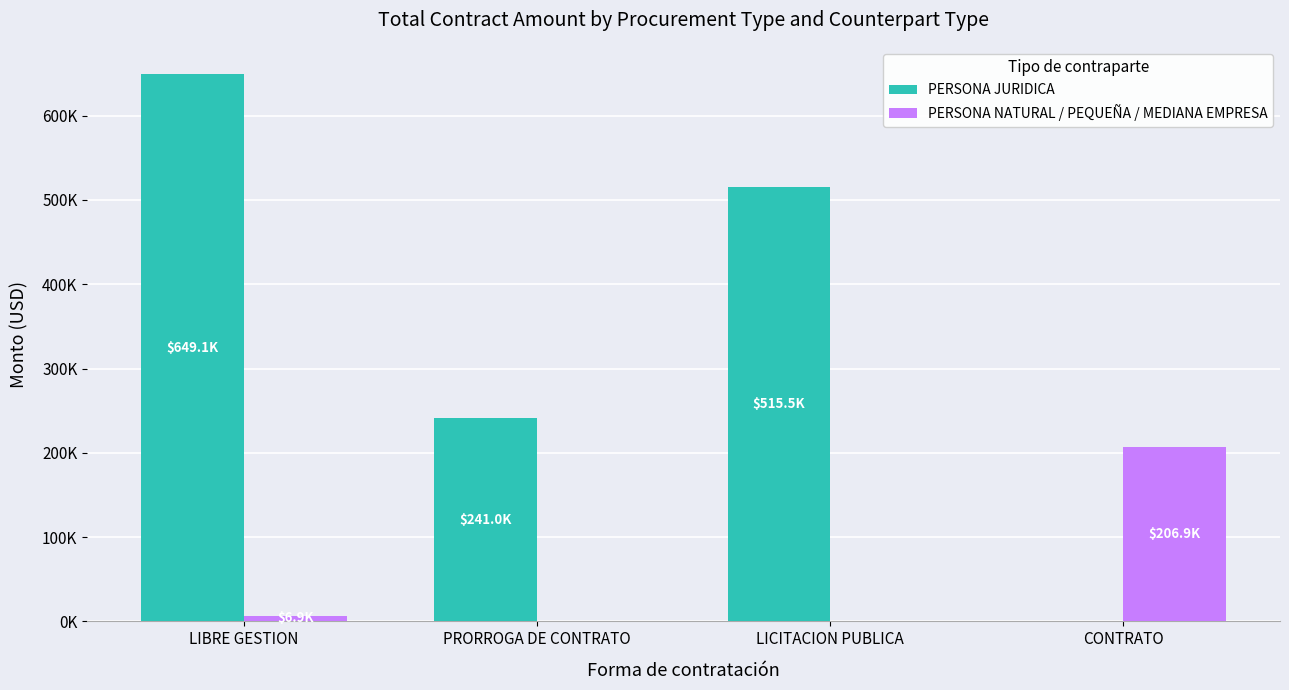

Reading left to right, transcribe all the data shown in this chart.

PERSONA JURIDICA: LIBRE GESTION=649139.8	PRORROGA DE CONTRATO=240984.4	LICITACION PUBLICA=515513.5	CONTRATO=0.0
PERSONA NATURAL / PEQUEÑA / MEDIANA EMPRESA: LIBRE GESTION=6900.0	PRORROGA DE CONTRATO=0.0	LICITACION PUBLICA=0.0	CONTRATO=206867.9